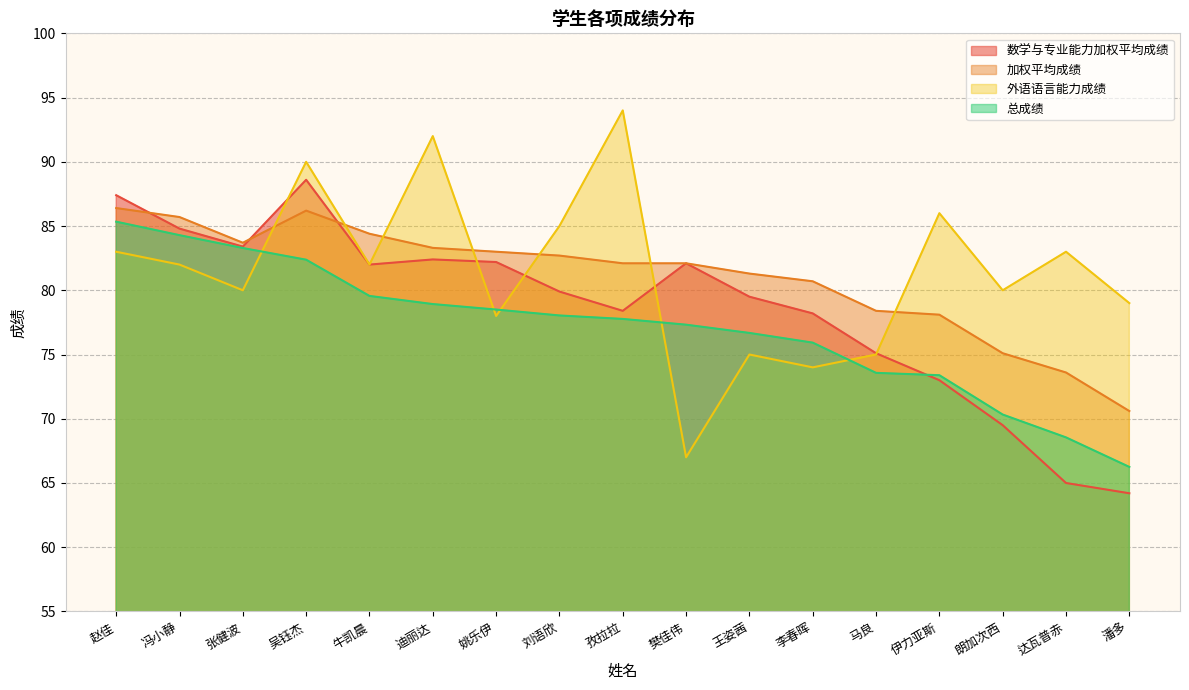

At which category does the chart reach its peak across all series?

孜拉拉